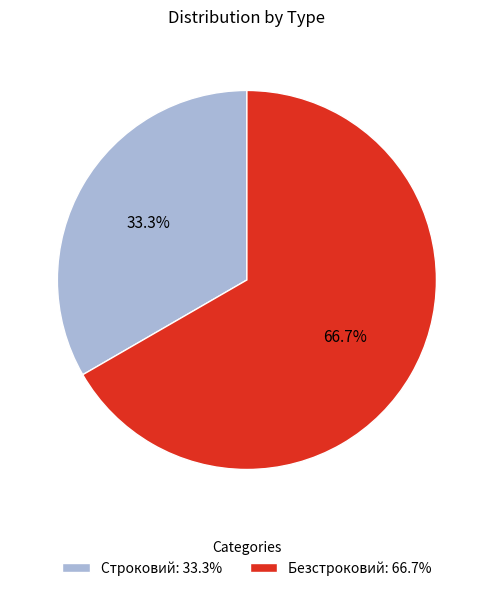

To the nearest percent, what percentage of the pie is Безстроковий?

67%